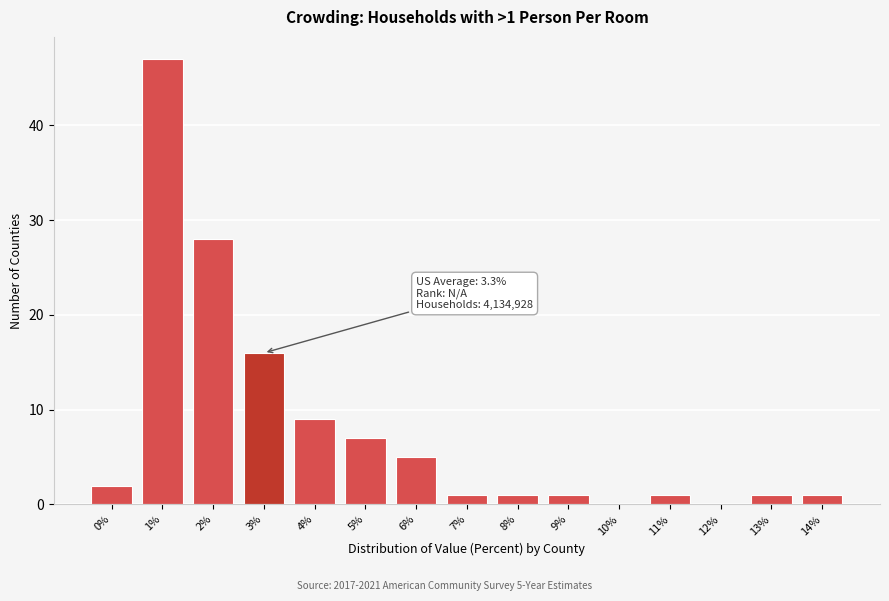

Reading right to left, transcribe all the data shown in this chart.

14%=1	13%=1	12%=0	11%=1	10%=0	9%=1	8%=1	7%=1	6%=5	5%=7	4%=9	3%=16	2%=28	1%=47	0%=2